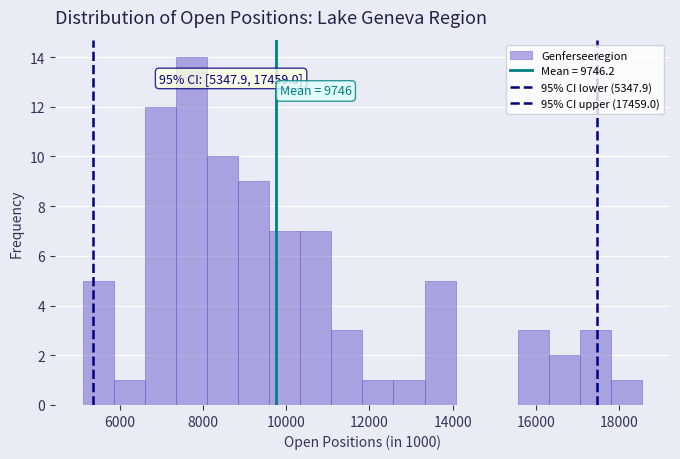

Around what value on the x-axis is the tallest bar? Give the approximate position of its centre, as read against the axis.

7800